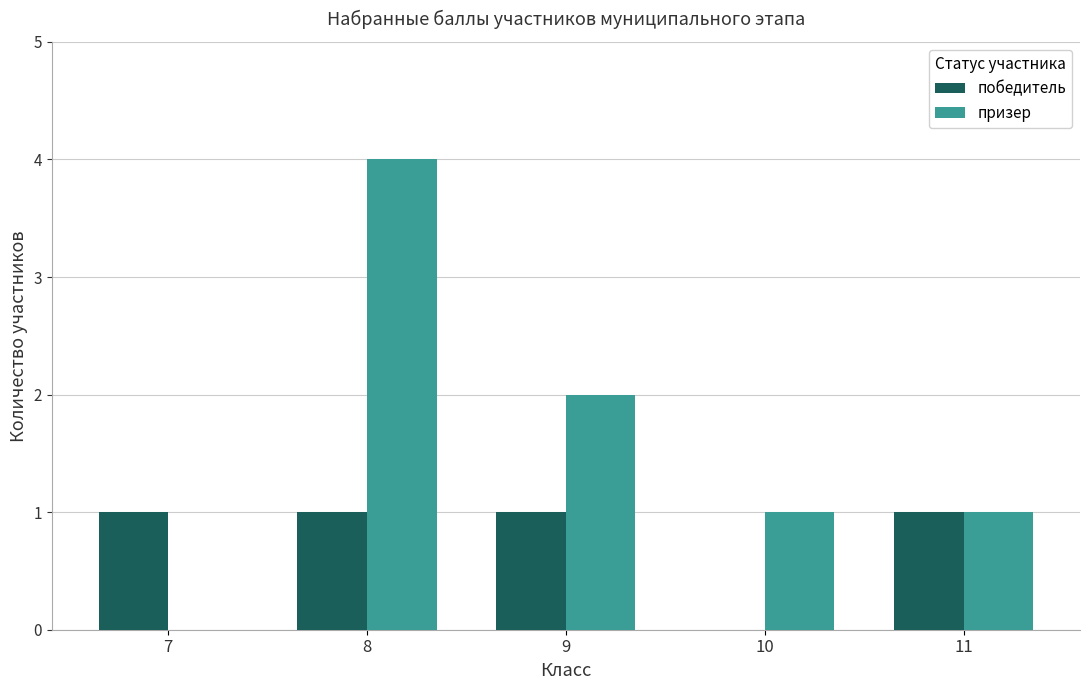

The призер series shows 2 at 10. True or false?

False